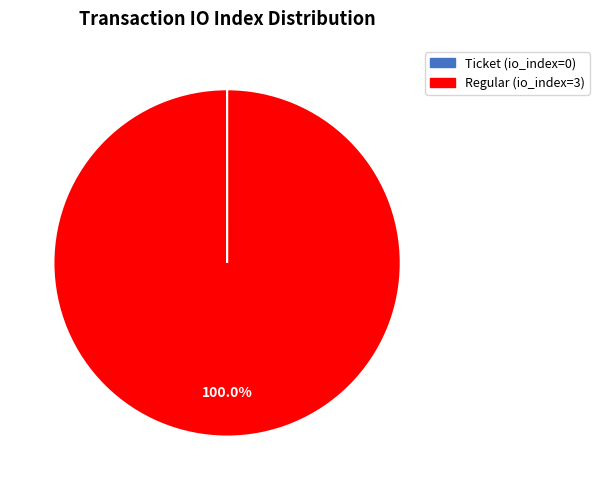

Which slice is the largest?

Regular